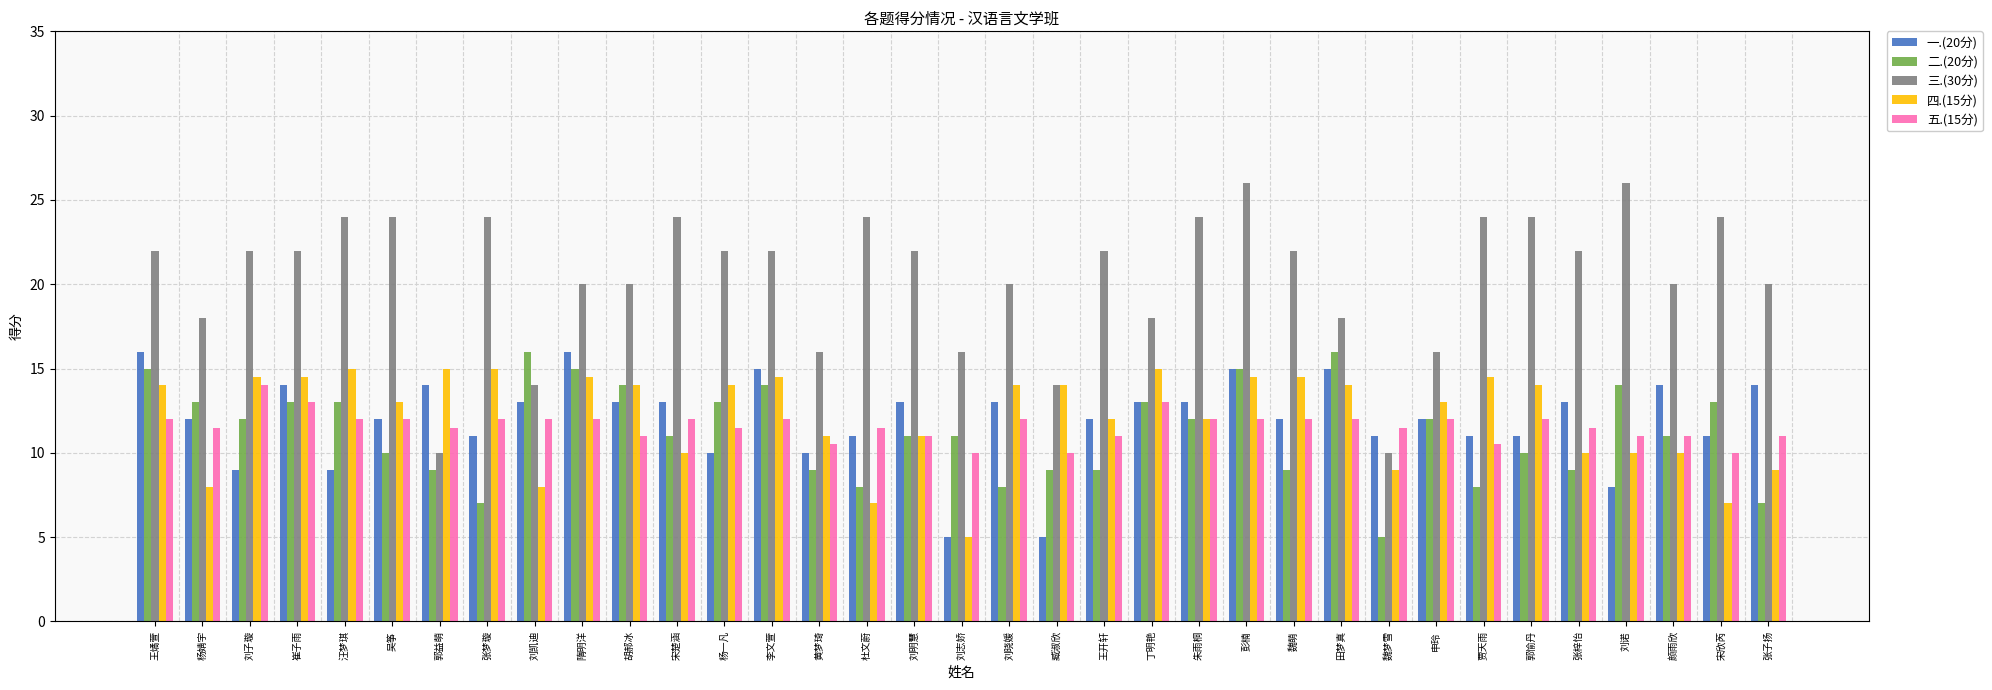

At which category is the sum across all series the highest?

彭楠